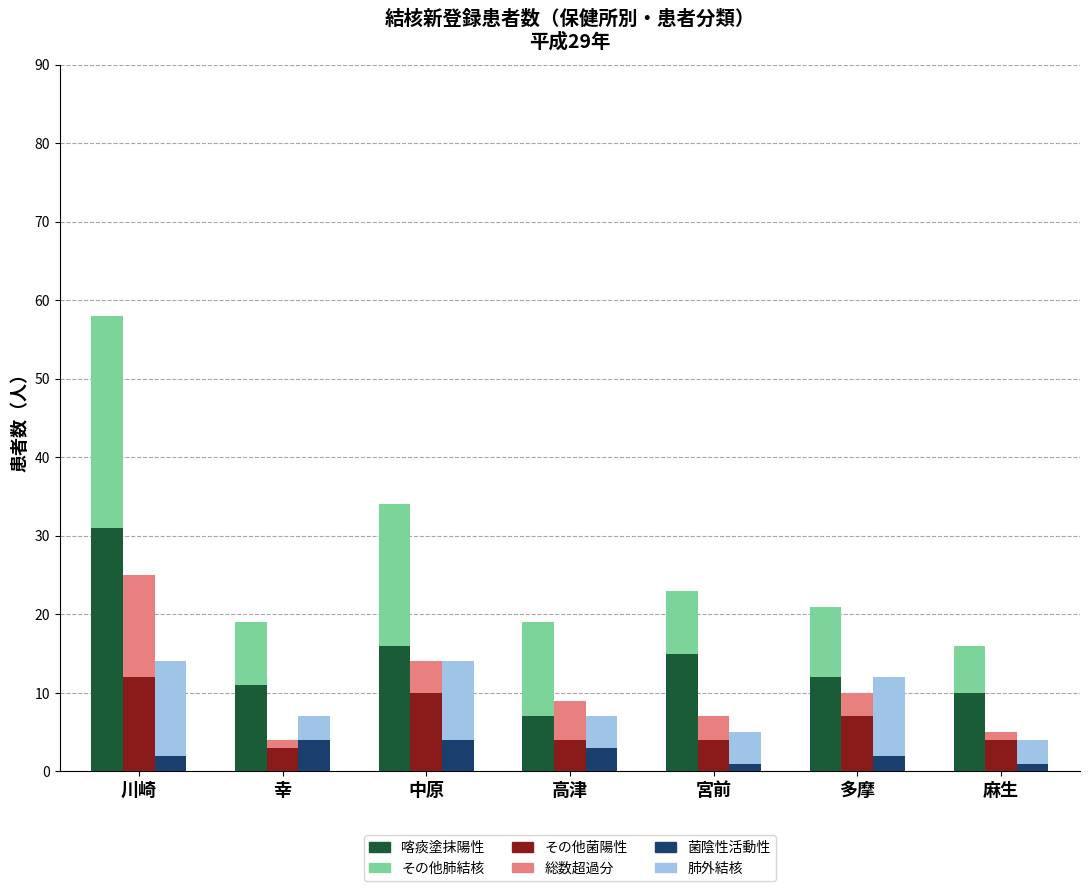

True or false: 肺外結核 has a value of 3 at 幸.

True